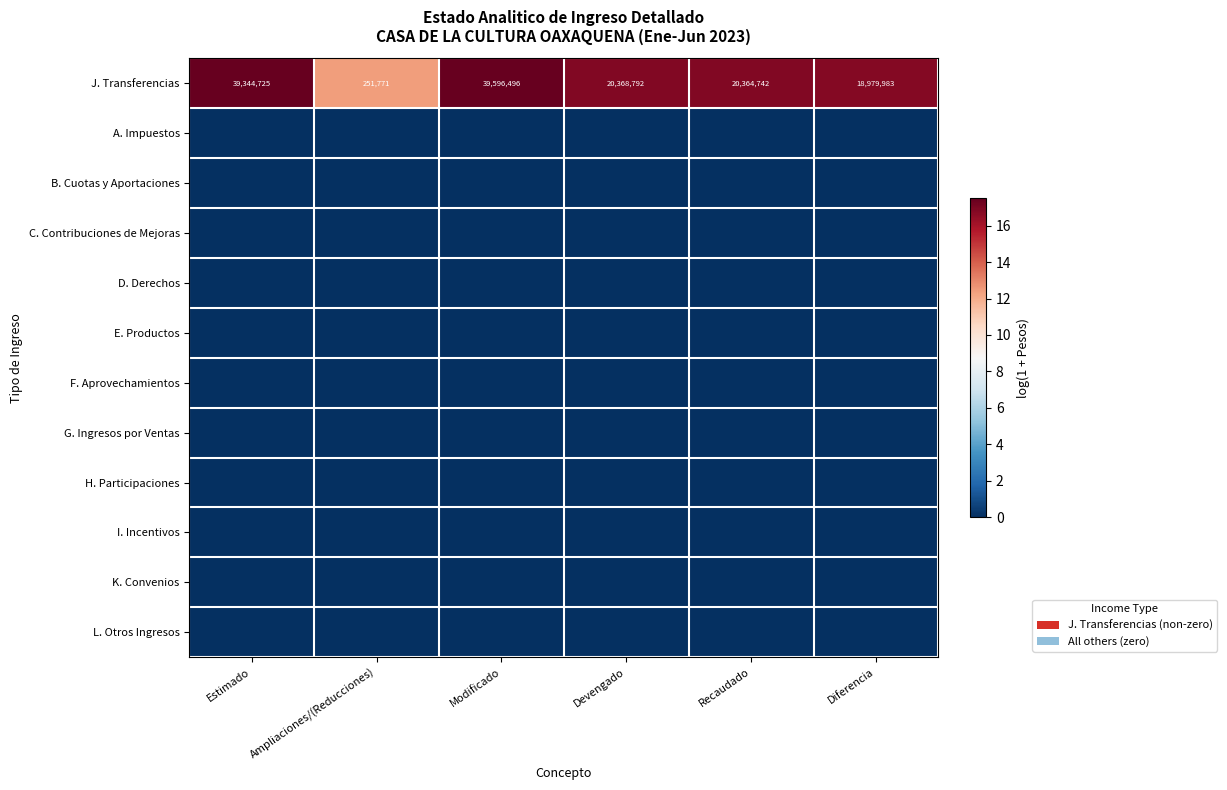

What is the average value of the J. Transferencias series?

23151085